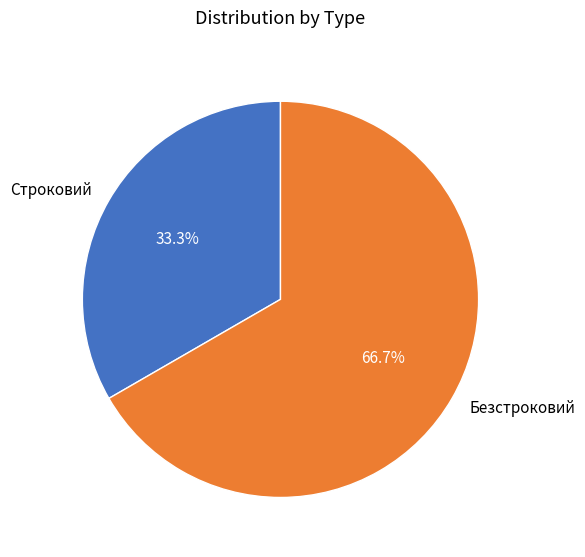

Is there a majority slice in this chart?

Yes